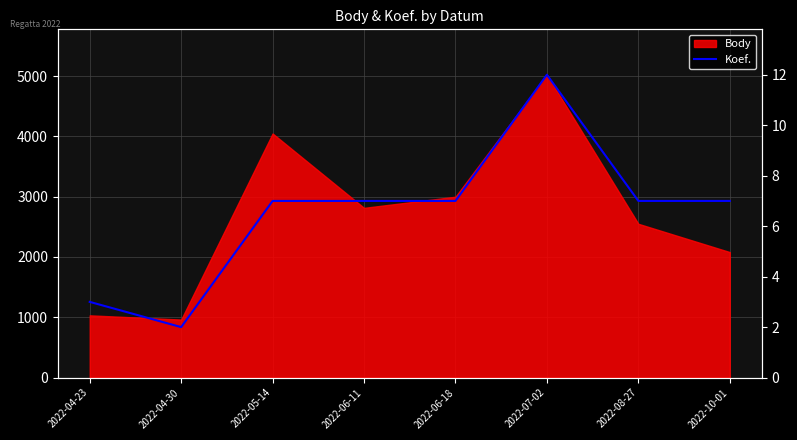

What is the maximum value shown in the chart?

5021.0